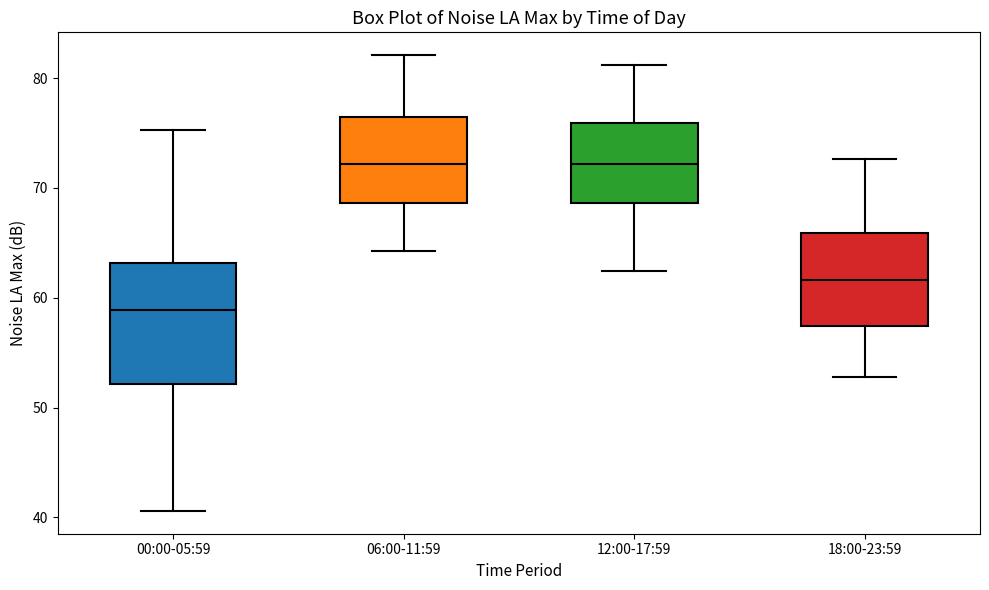

Where does the lower whisker of the box for 00:00-05:59 end on the y-axis? The values are not printed on the chart, so give them approximately, as read against the axis.

41